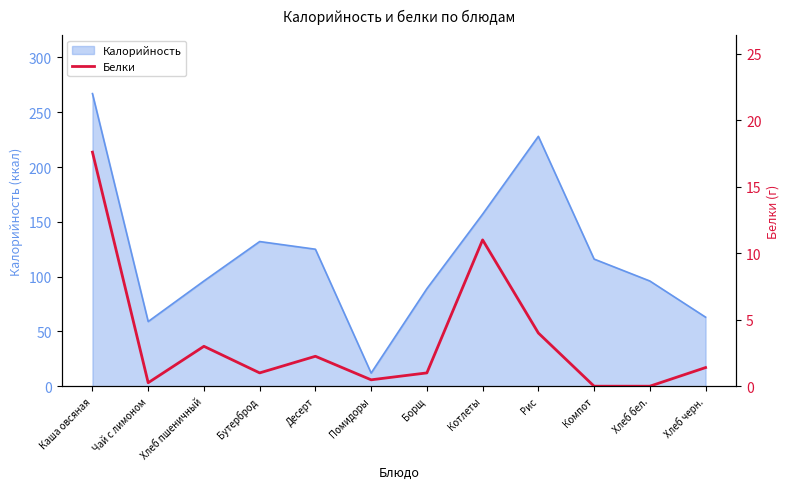

The Калорийность series shows 127 at Хлеб бел.. True or false?

False